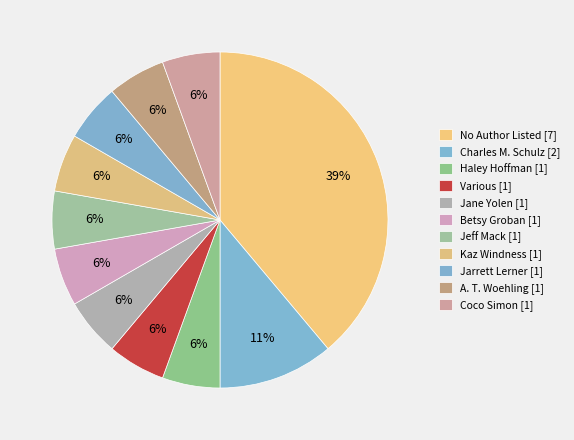

How many slices are in this pie chart?

11